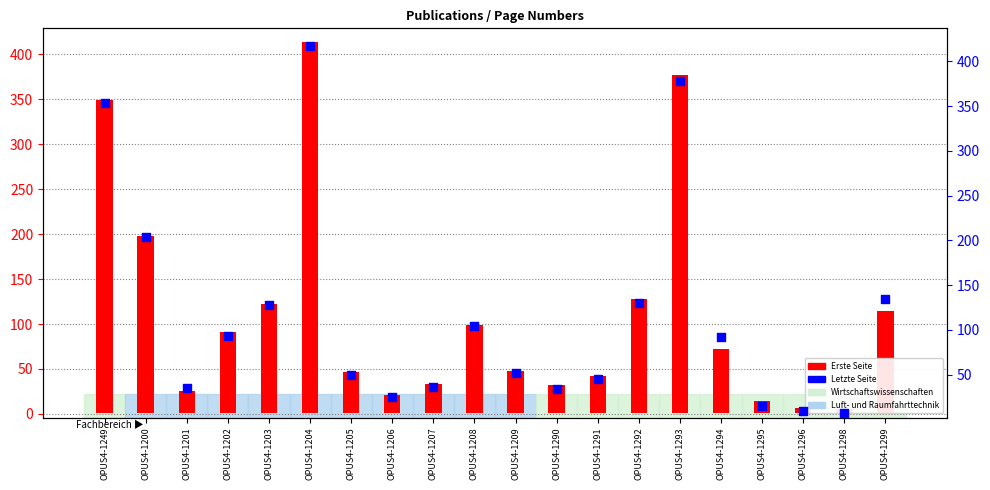

Which series reaches the minimum Y coordinate?

Erste Seite